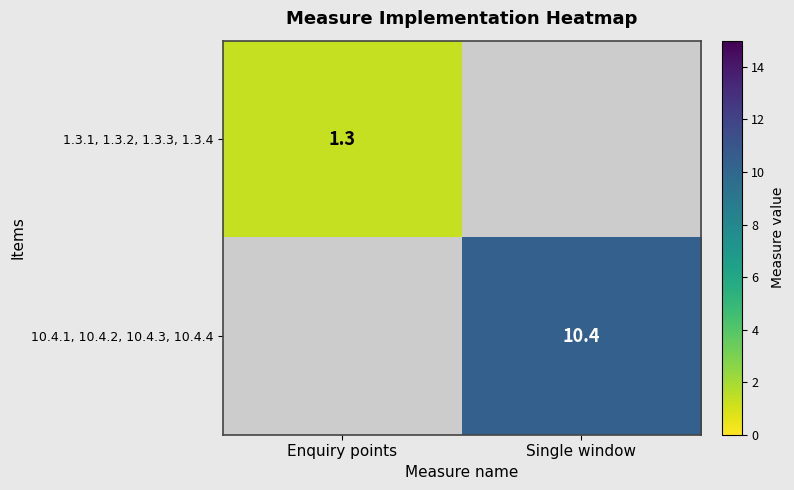

The 1.3.1, 1.3.2, 1.3.3, 1.3.4 series shows 1.3 at Enquiry points. True or false?

True